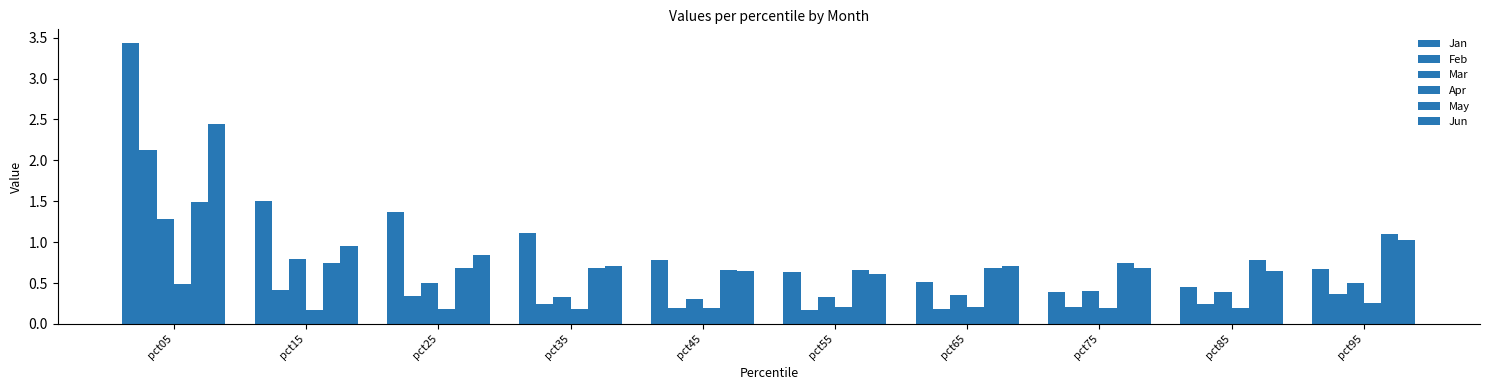

What is the approximate value of Jun at pct25?

0.8